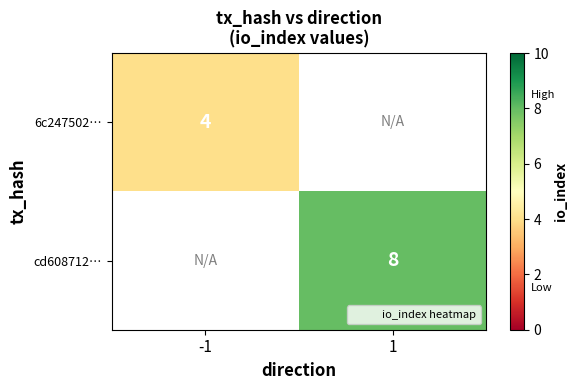

At which category does the chart reach its peak across all series?

1